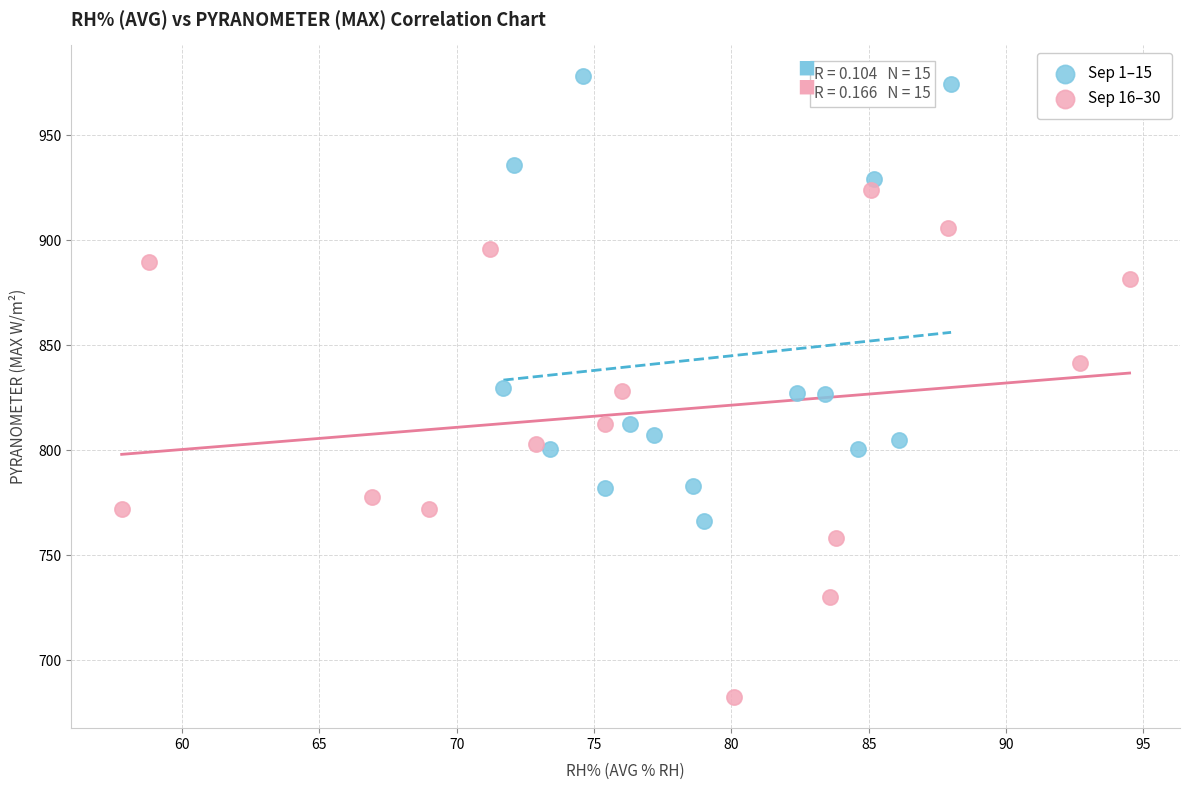

Which series has the widest spread of Y values?

Sep 16–30